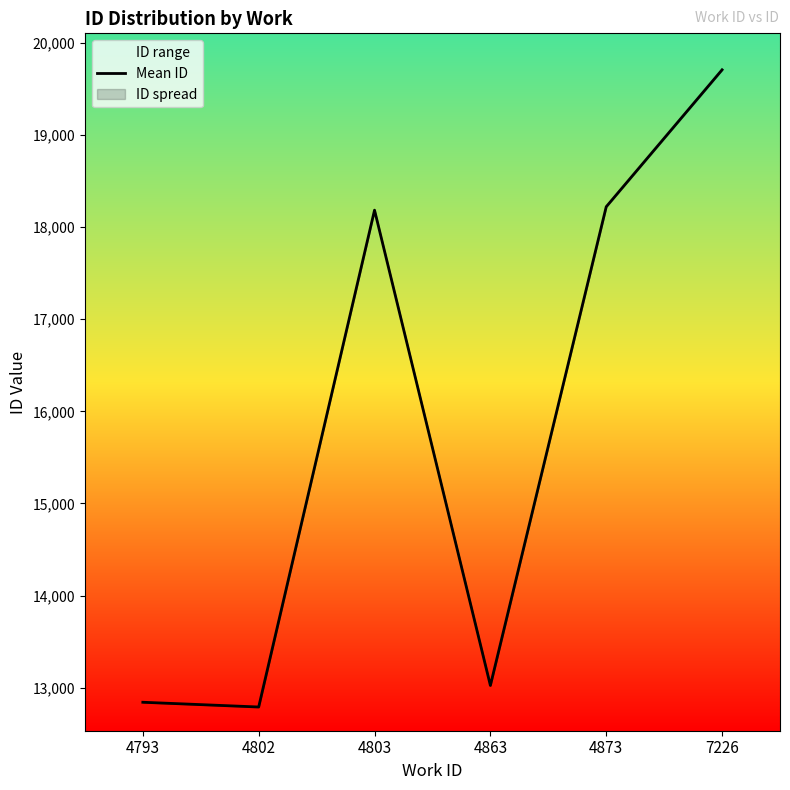

Is it true that the value at 4863 is 5537.6?

False